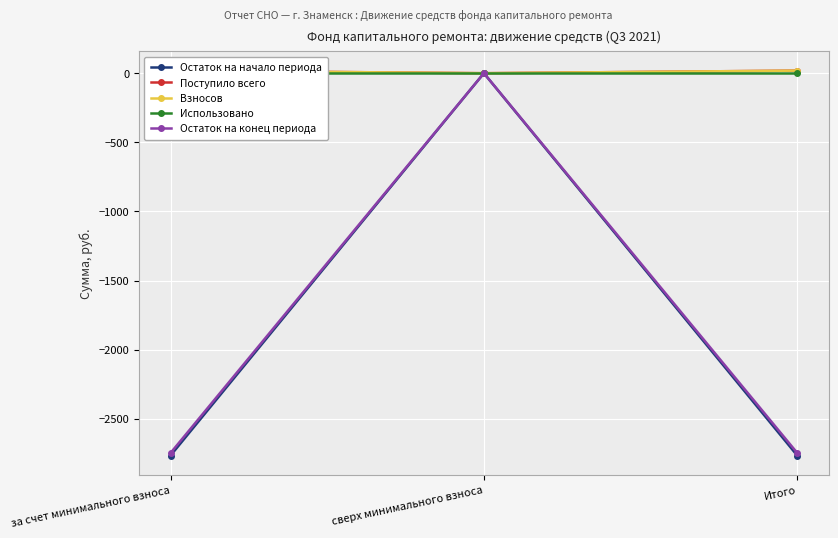

What is the label of the 1st point from the left?

за счет минимального взноса